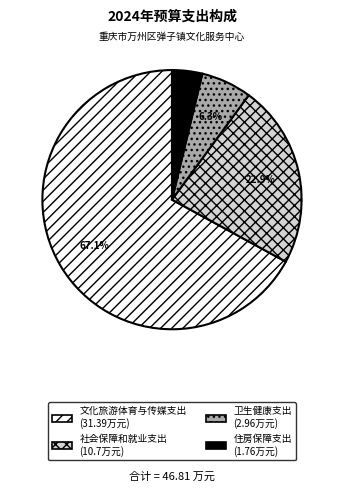

Between 社会保障和就业支出 and 卫生健康支出, which is larger?

社会保障和就业支出